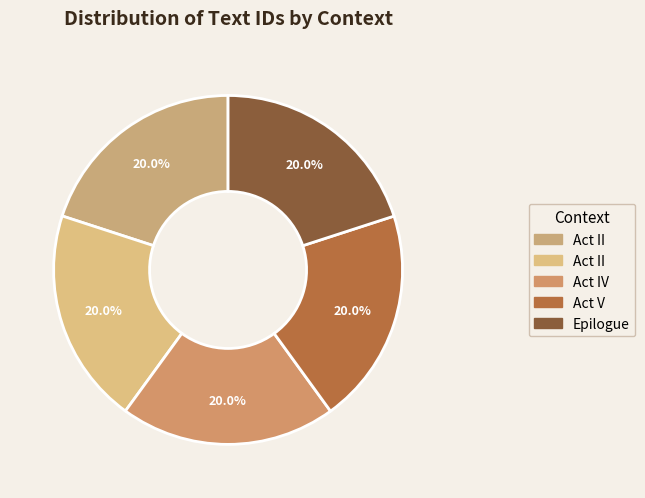

How many segments does this pie chart have?

5